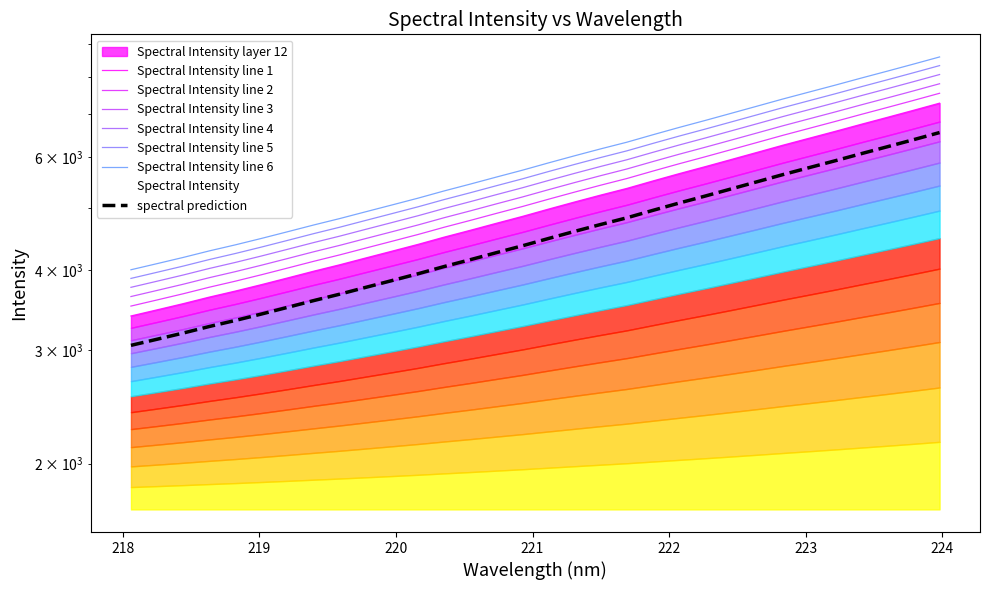

What is the value of the 30th point from the left?

6222.9